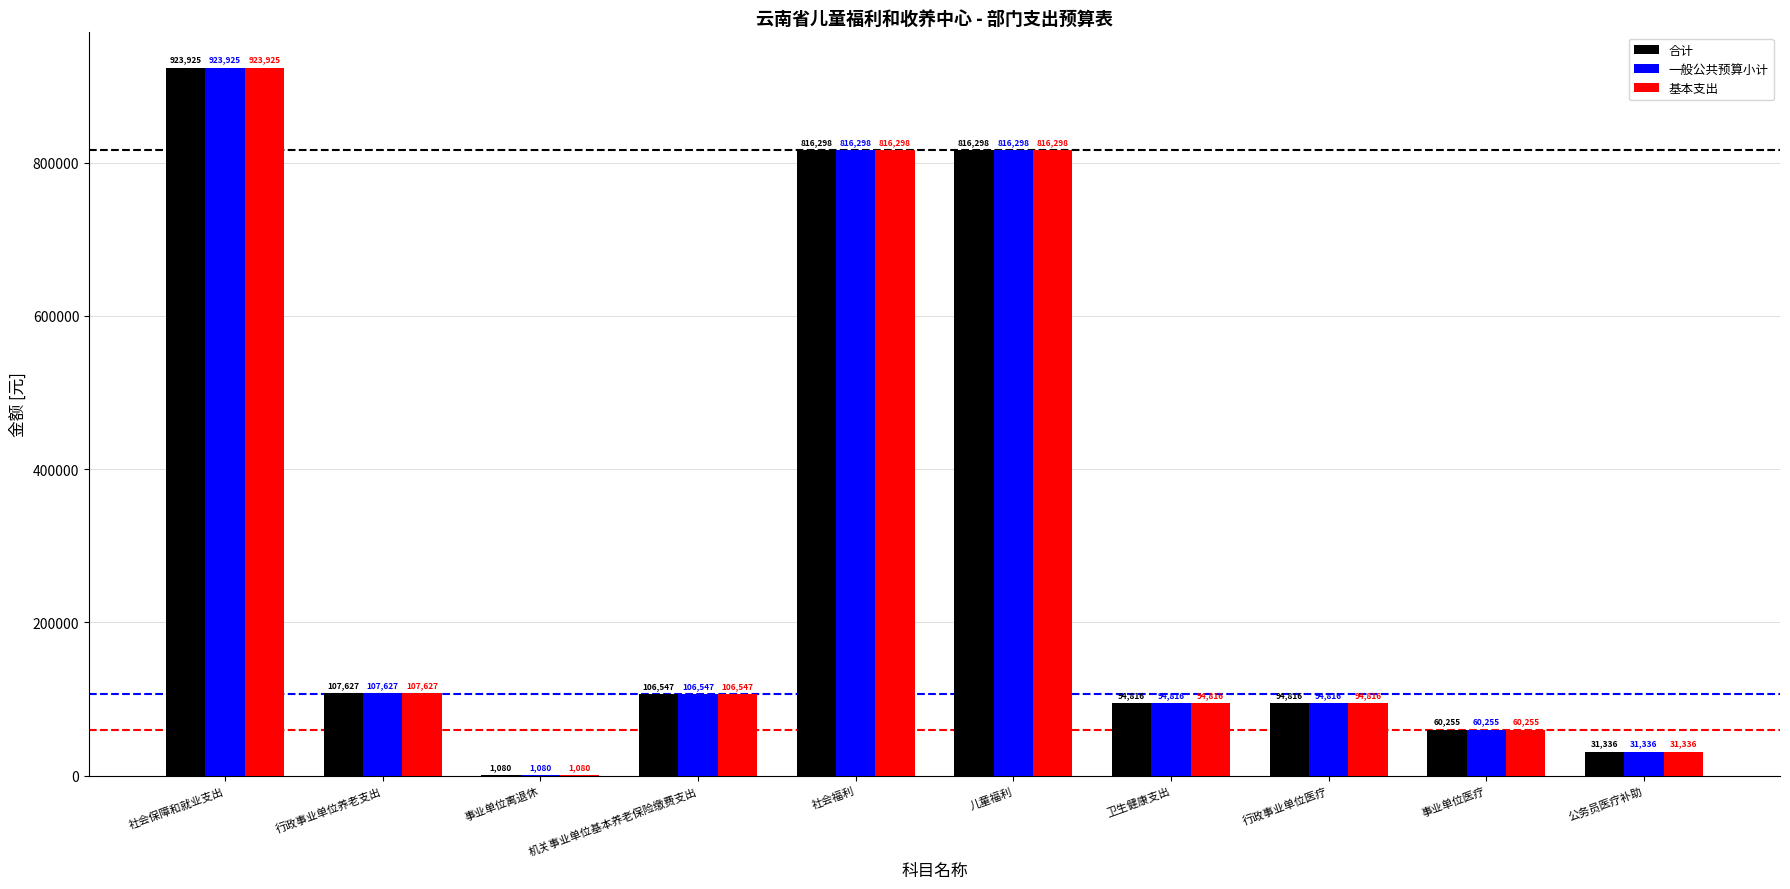

The value of 一般公共预算小计 at 社会福利 is 249031.7. True or false?

False